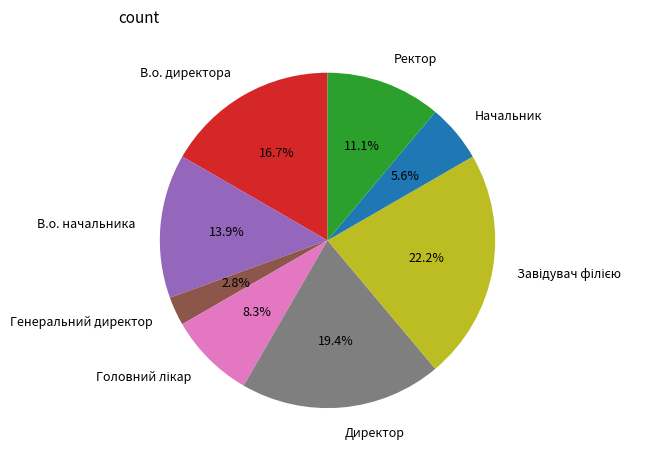

Which has a higher value, В.о. директора or В.о. начальника?

В.о. директора